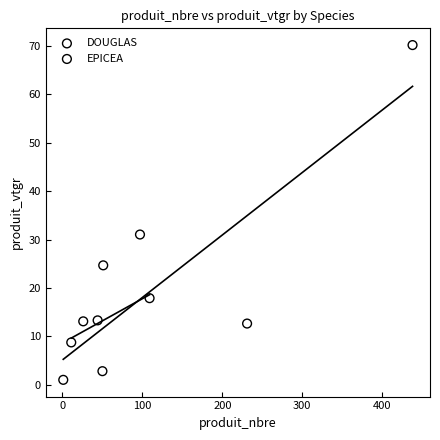

Which series has the largest Y range (max minus min)?

EPICEA